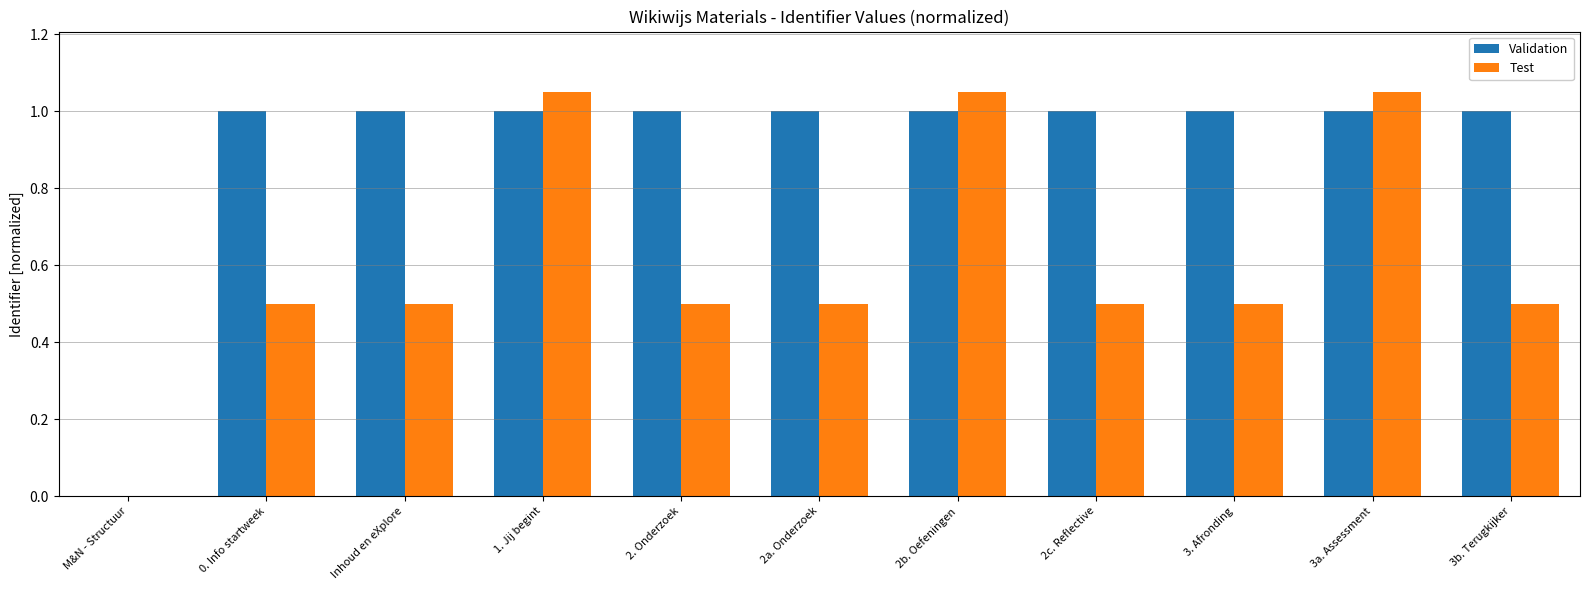

Which series has the largest total across all categories?

Validation